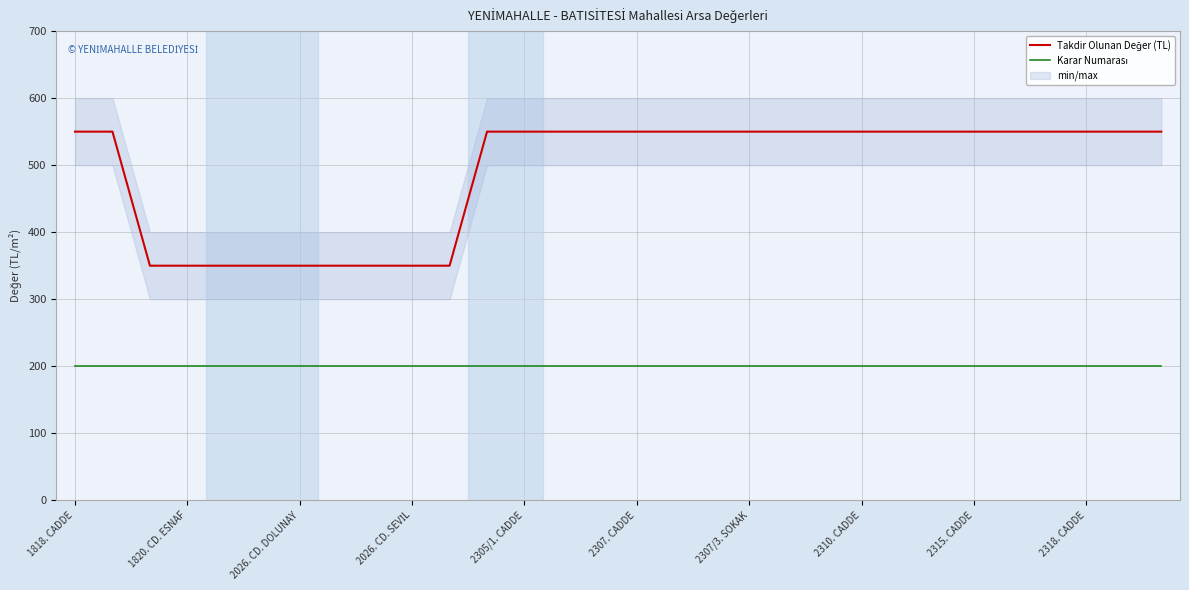

True or false: Karar Numarası has more than 0 points higher than both neighbors.

False